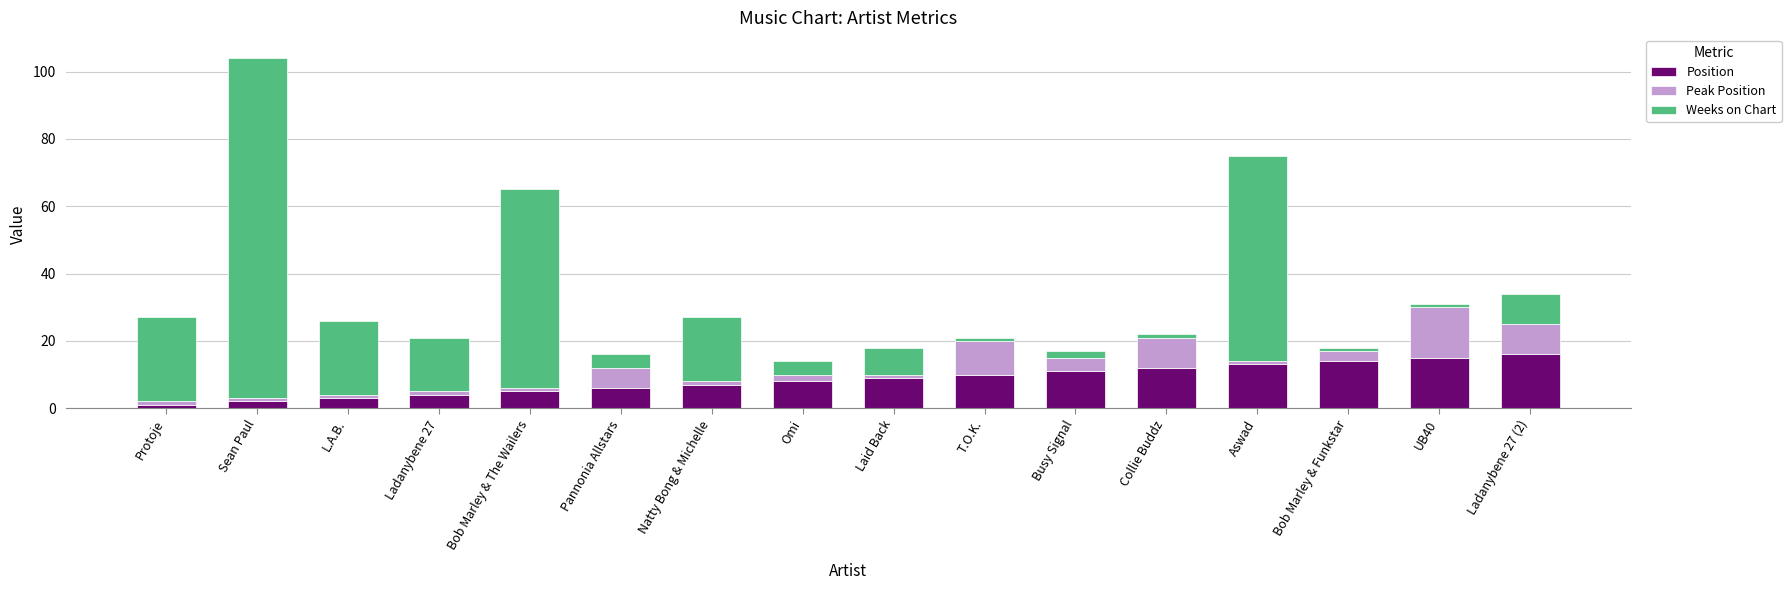

At which category is the sum across all series the highest?

Sean Paul